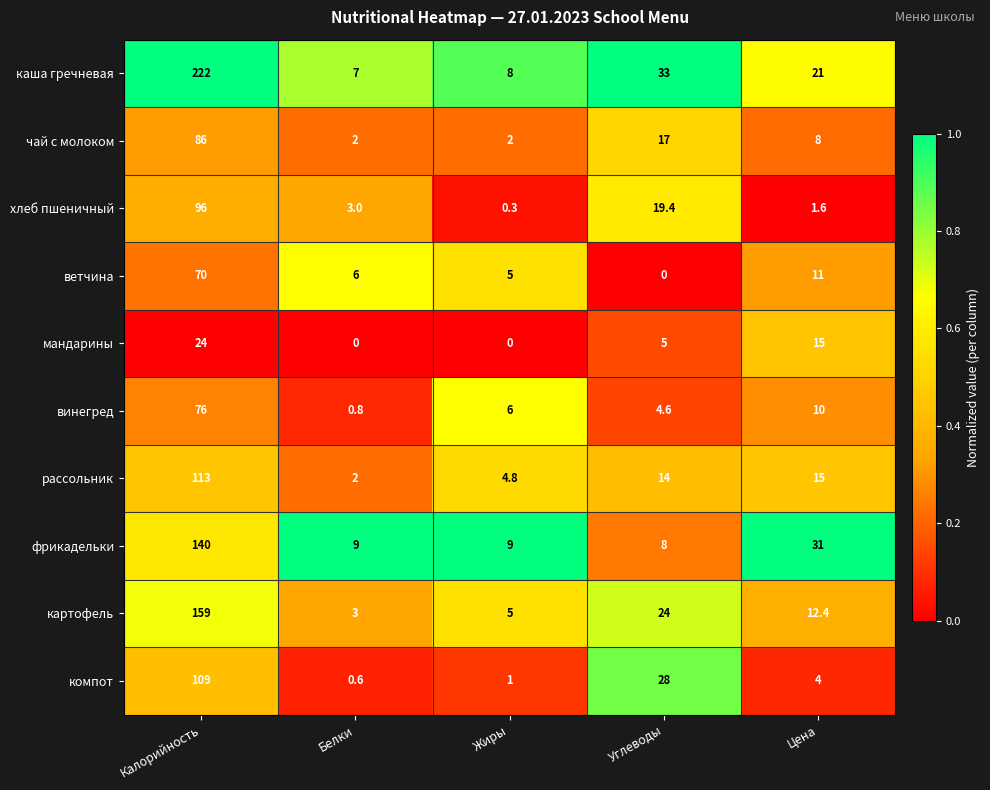

What is the difference between the maximum and second lowest values in the компот series?

108.0